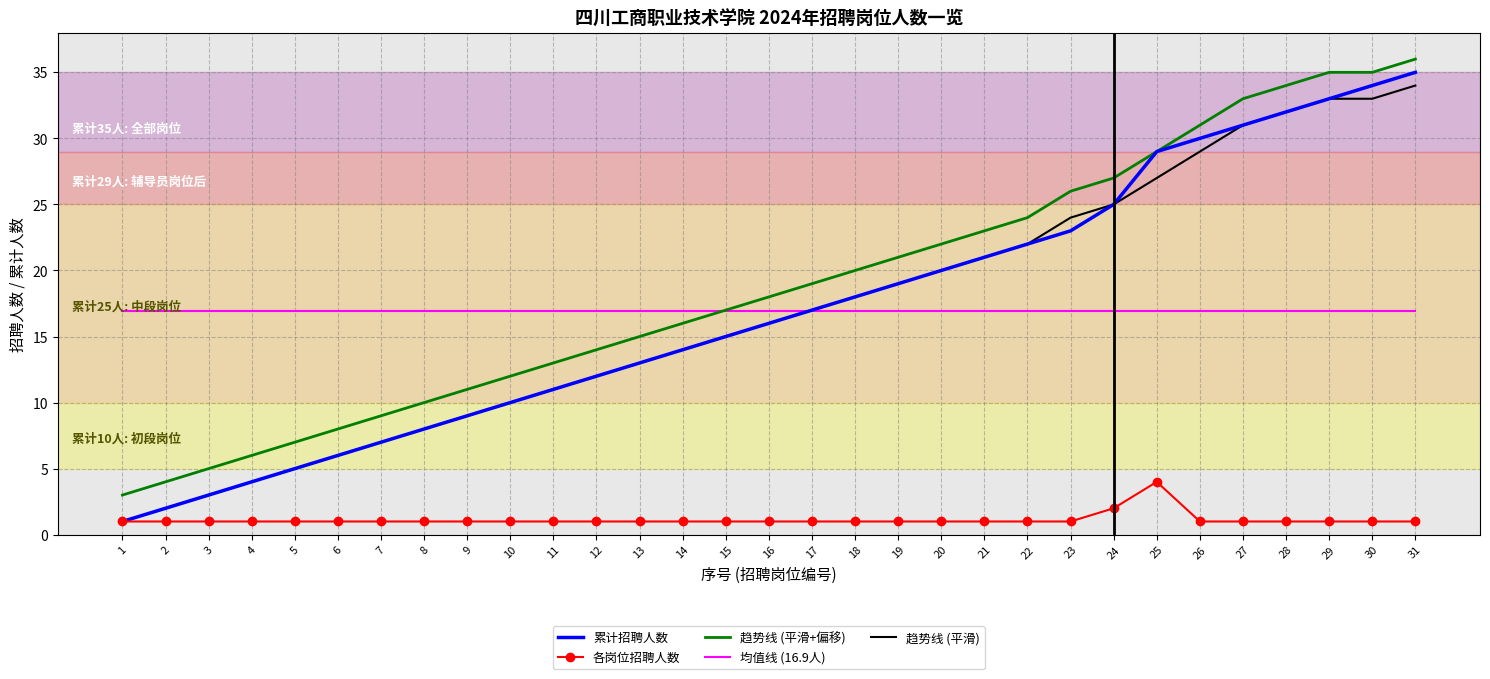

Is the value of 趋势线 (平滑) at 11 greater than the value of 均值线 (16.9人) at 19?

No